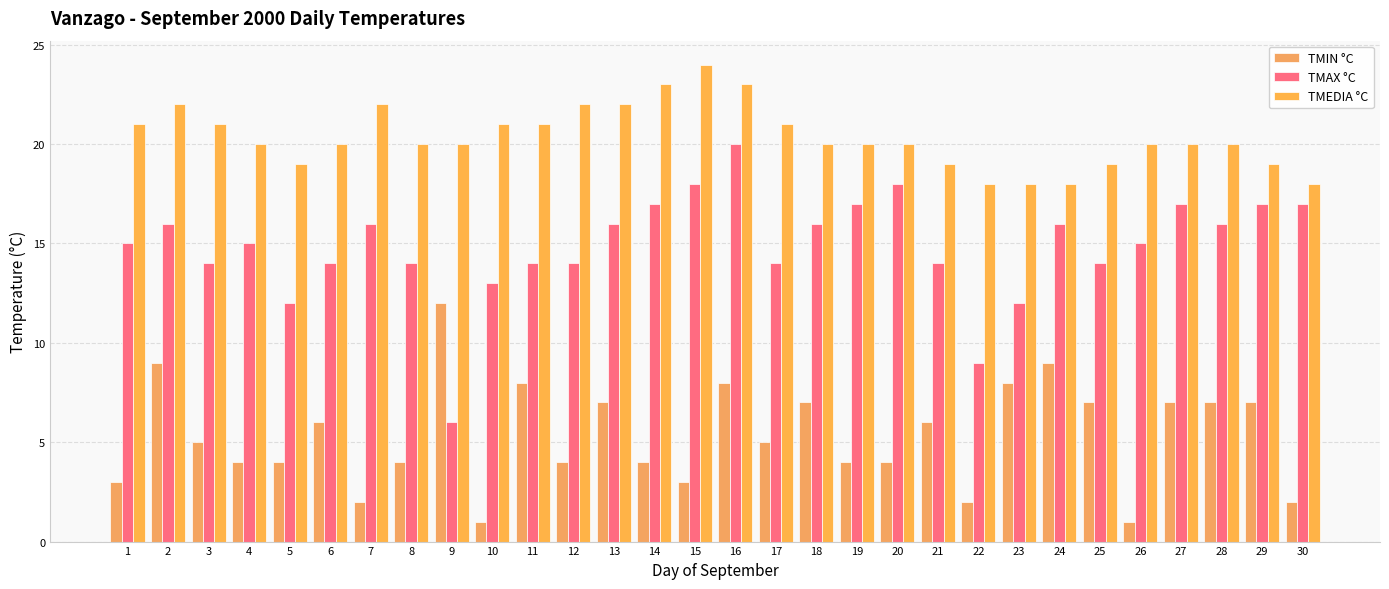

Between 20 and 24, which series saw the biggest shift?

TMIN °C